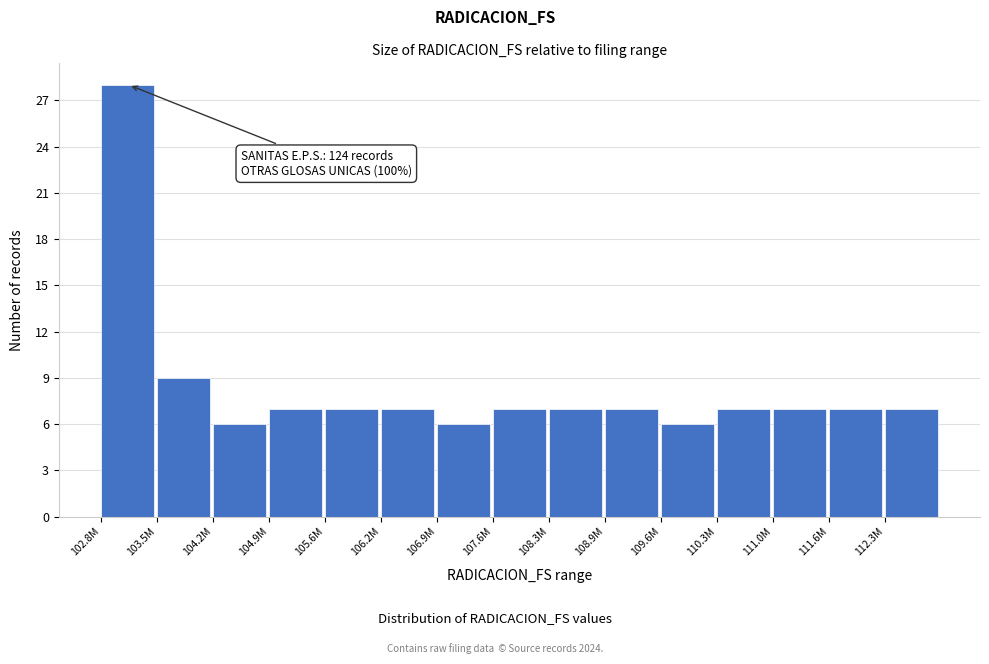

Reading left to right, transcribe all the data shown in this chart.

28	9	6	7	7	7	6	7	7	7	6	7	7	7	7